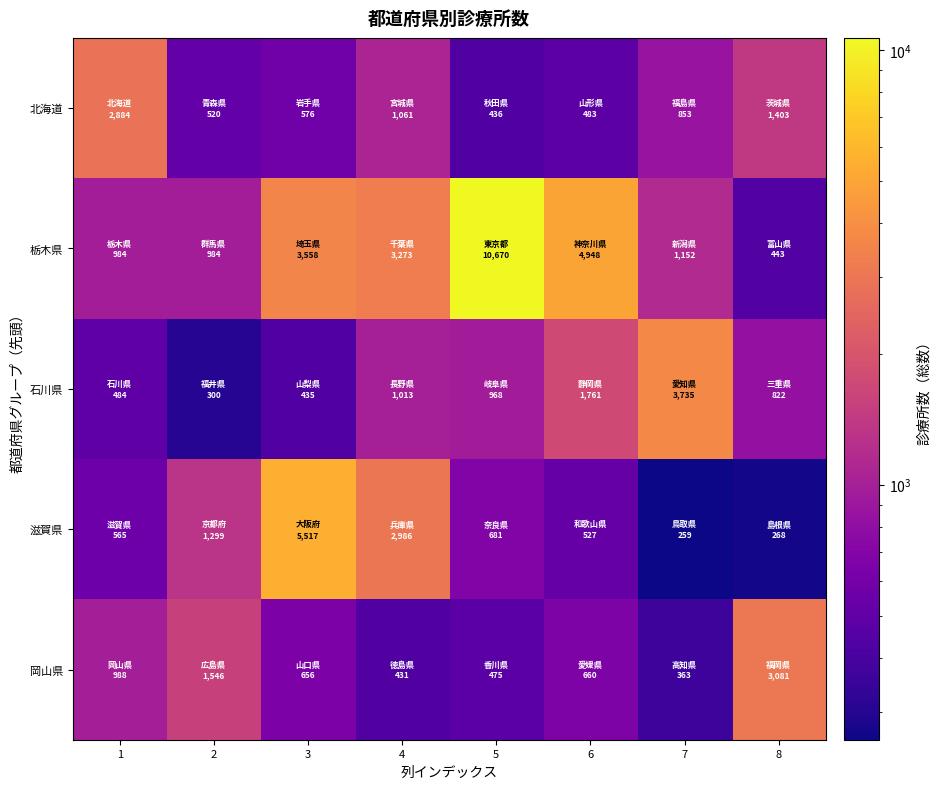

How many distinct data groups are displayed?

5